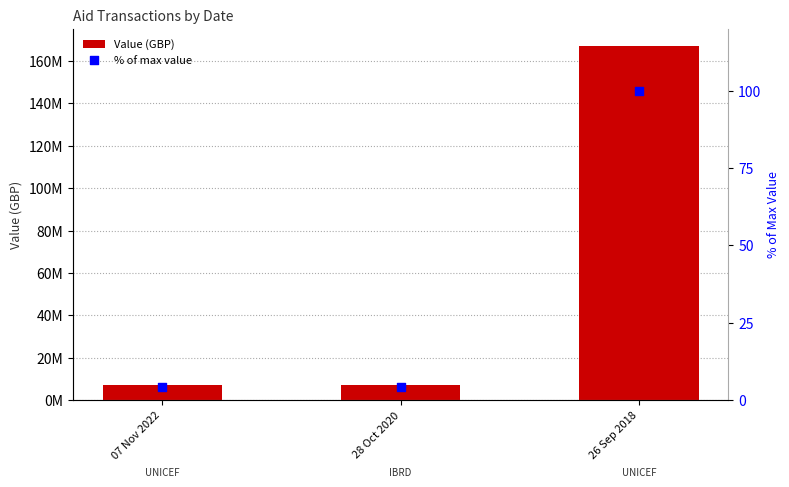

What is the total value across all series at 07 Nov 2022?

7000004.2